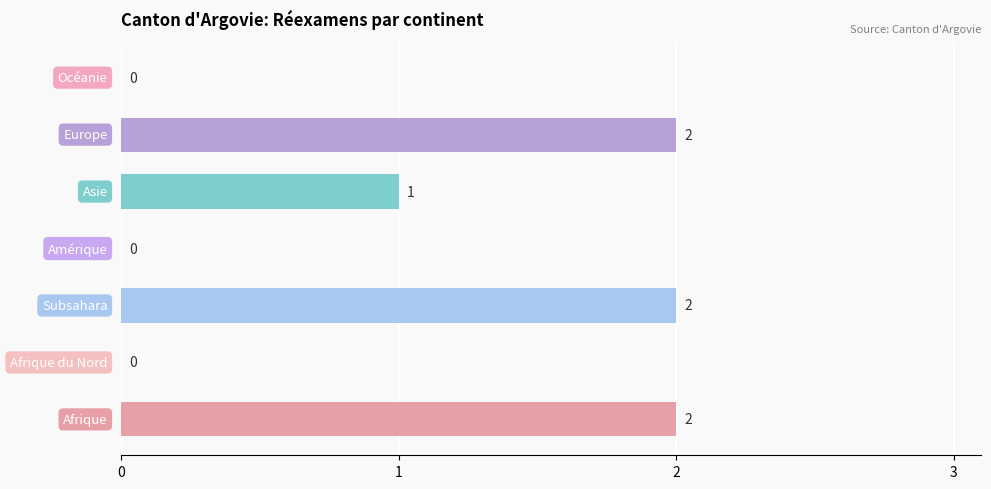

What is the sum of all values?

7